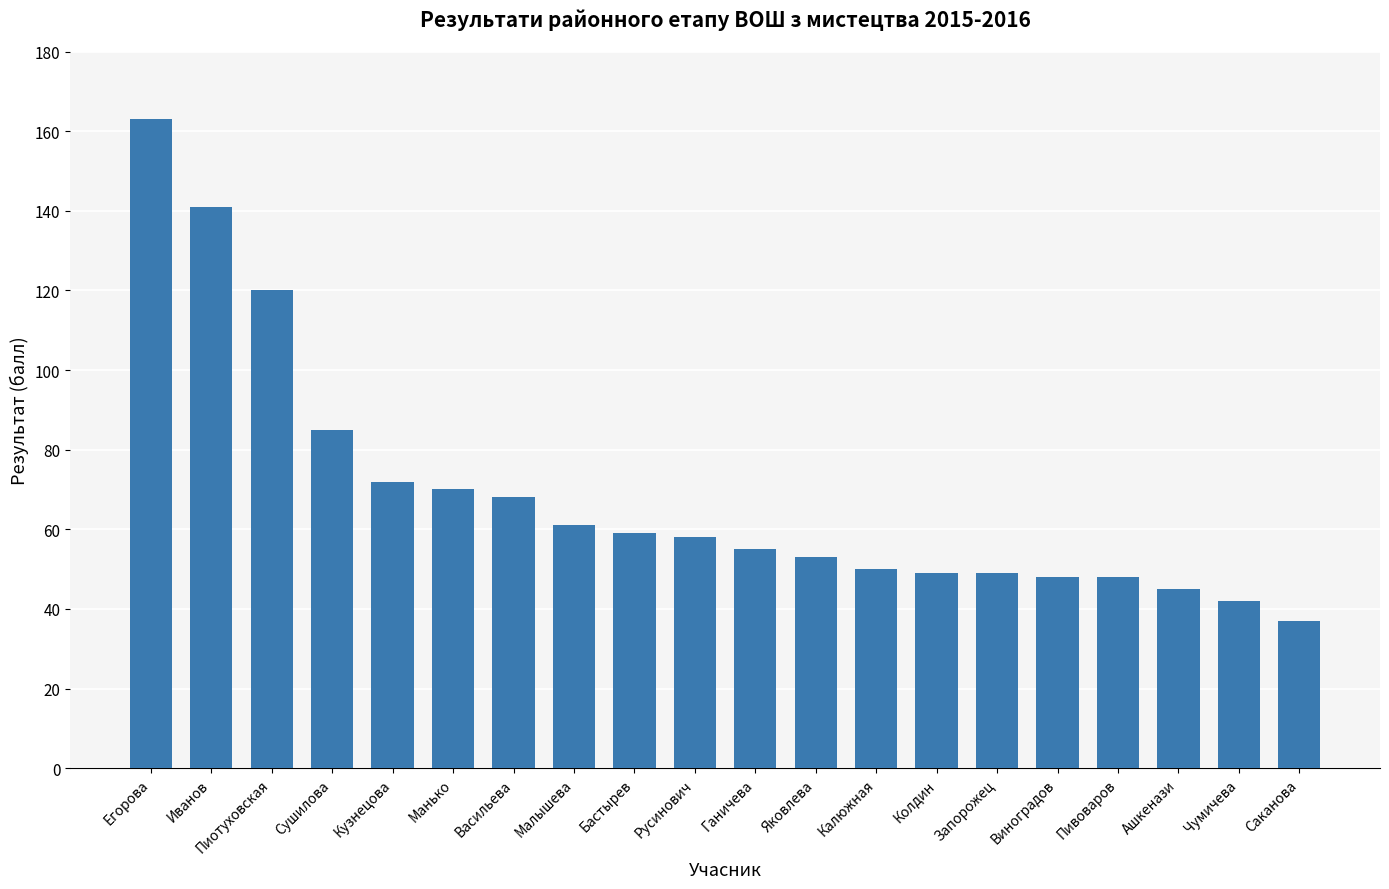

What is the smallest value displayed?

37